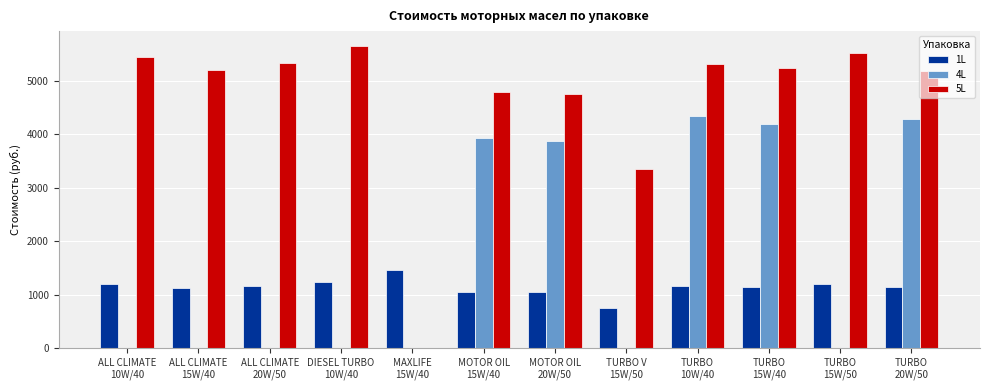

Which has a higher value, TURBO V
15W/50 or ALL CLIMATE
15W/40?

ALL CLIMATE
15W/40